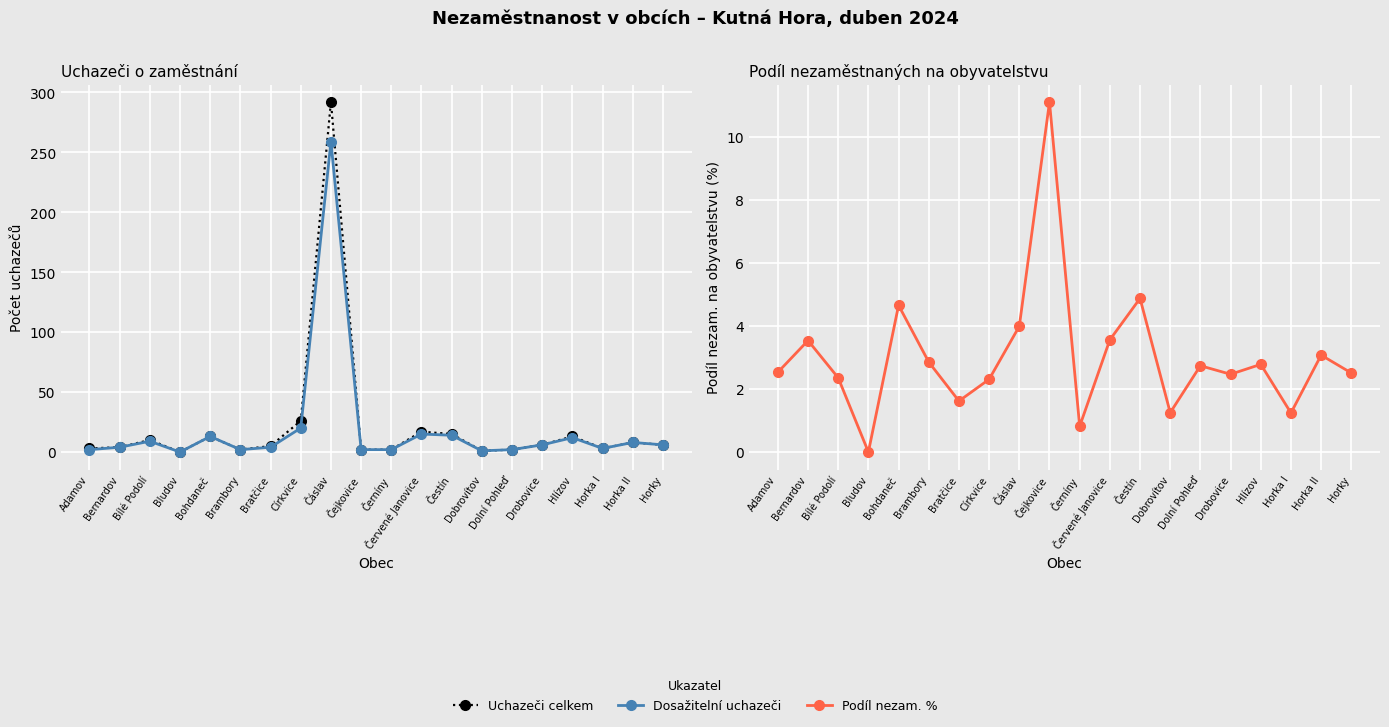

What is the sum of the Uchazeči celkem values at Bratčice and Bílé Podolí?

15.0